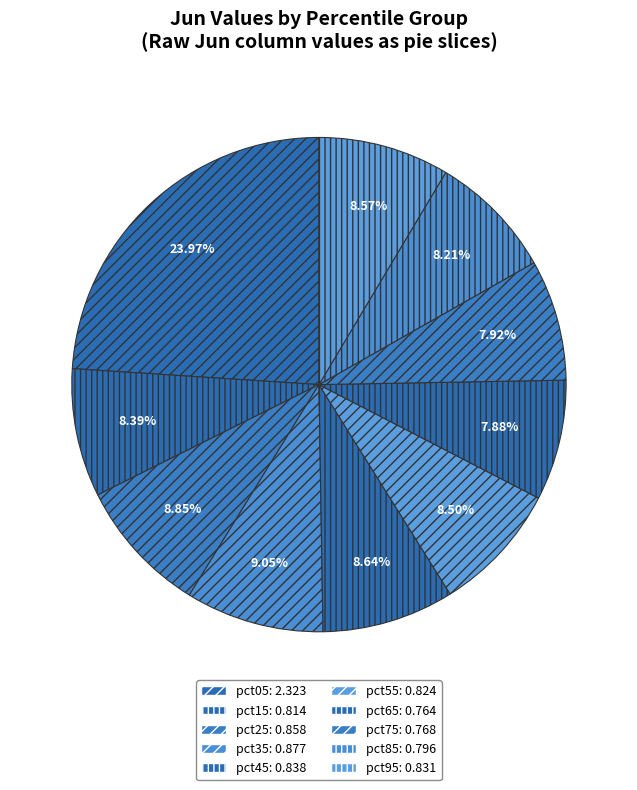

True or false: pct55 accounts for 20% of the total.

False